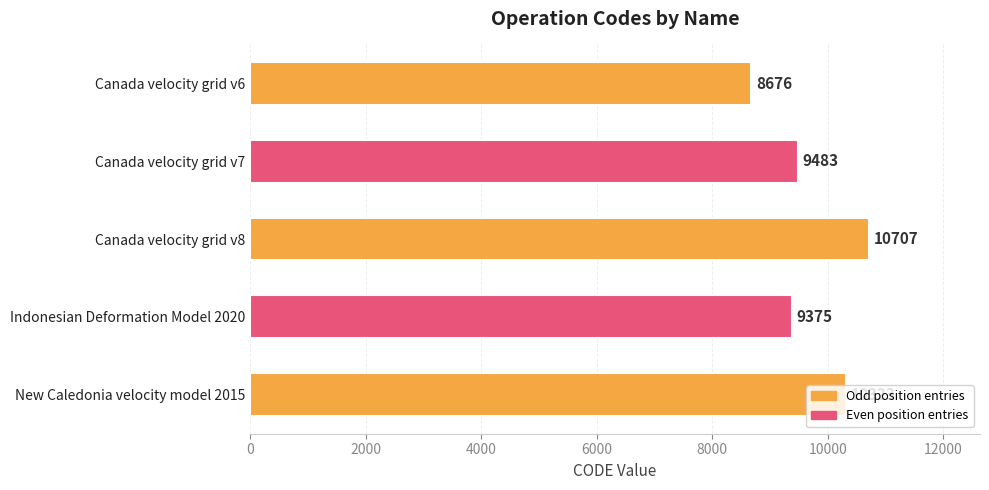

List the labels in order of value, largest first.

Canada velocity grid v8, New Caledonia velocity model 2015, Canada velocity grid v7, Indonesian Deformation Model 2020, Canada velocity grid v6